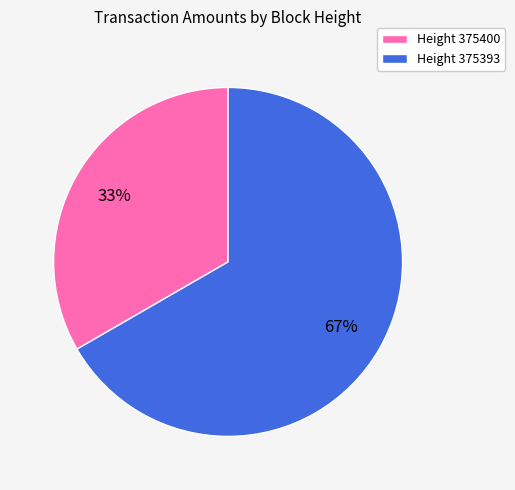

Does any single category account for the majority?

Yes